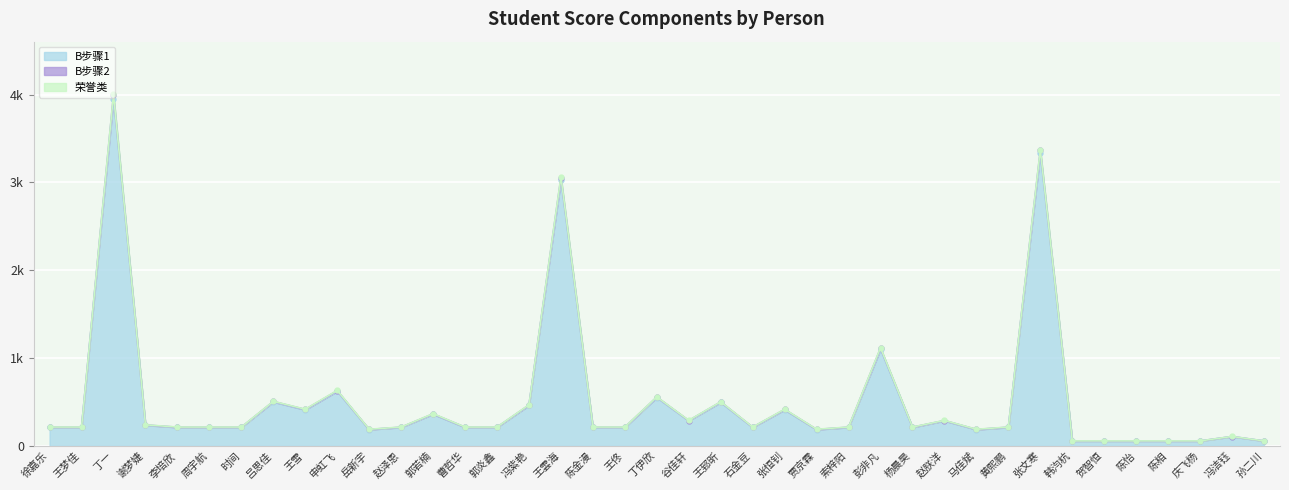

True or false: B步骤1 has more than 2 interior local peaks.

True